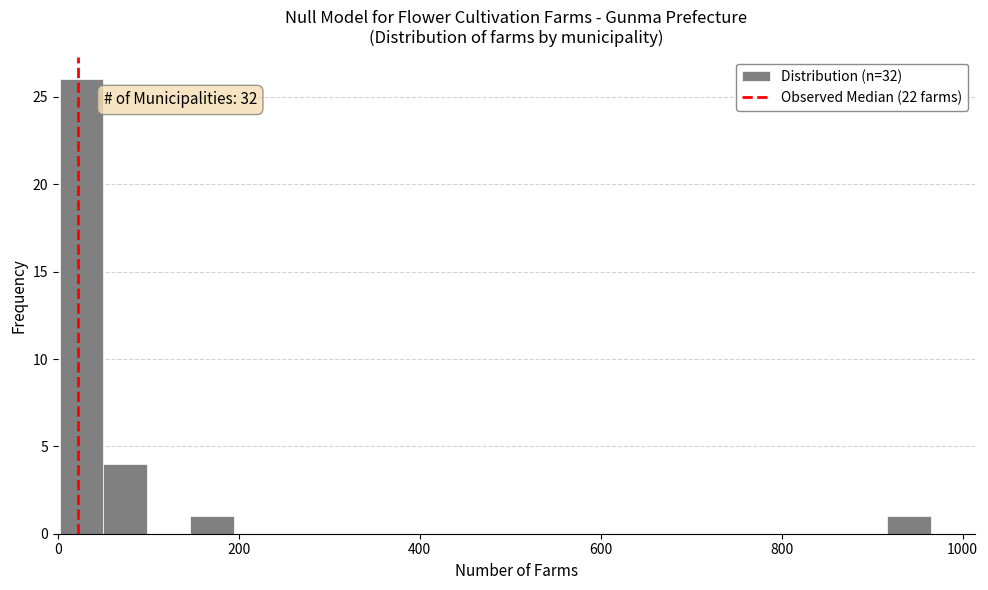

Read against the x-axis, roughly where is the centre of the tallest bar?

20